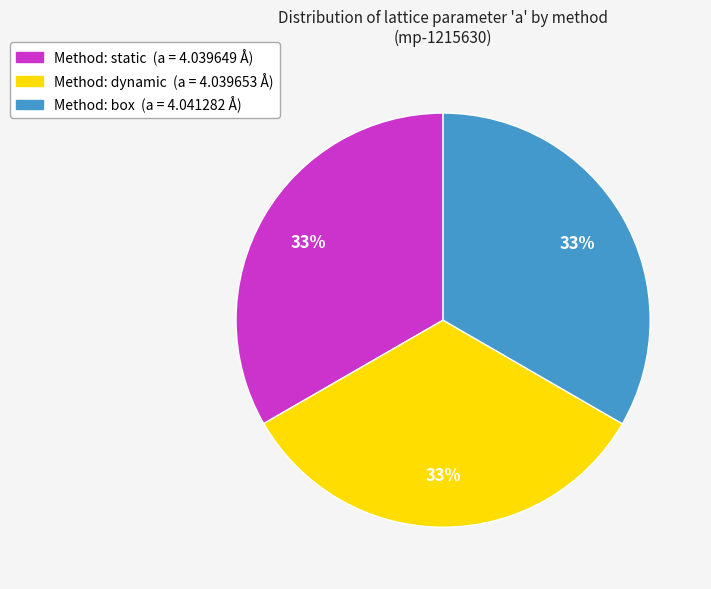

Does Method: box (a = 4.041282 Å) account for over 50% of the chart?

No